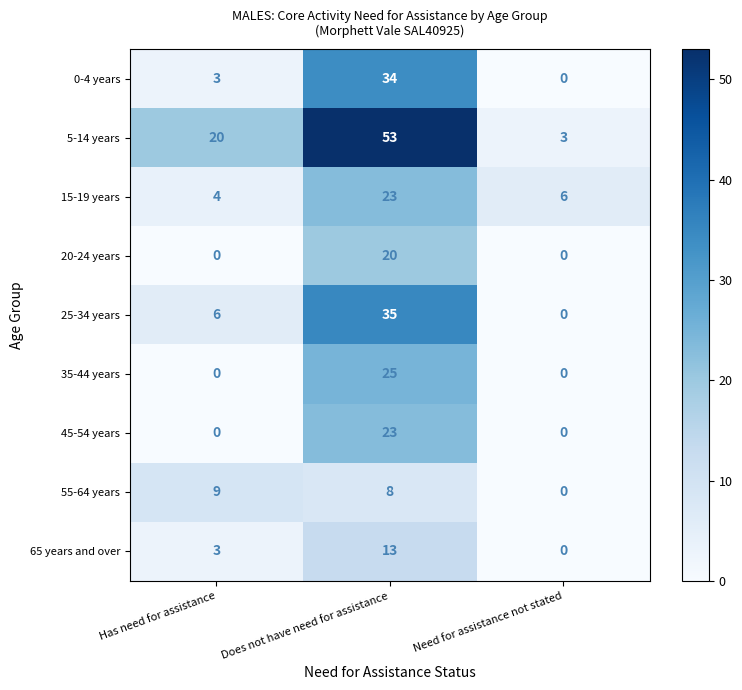

What is the difference between the 20-24 years values at Has need for assistance and Does not have need for assistance?

20